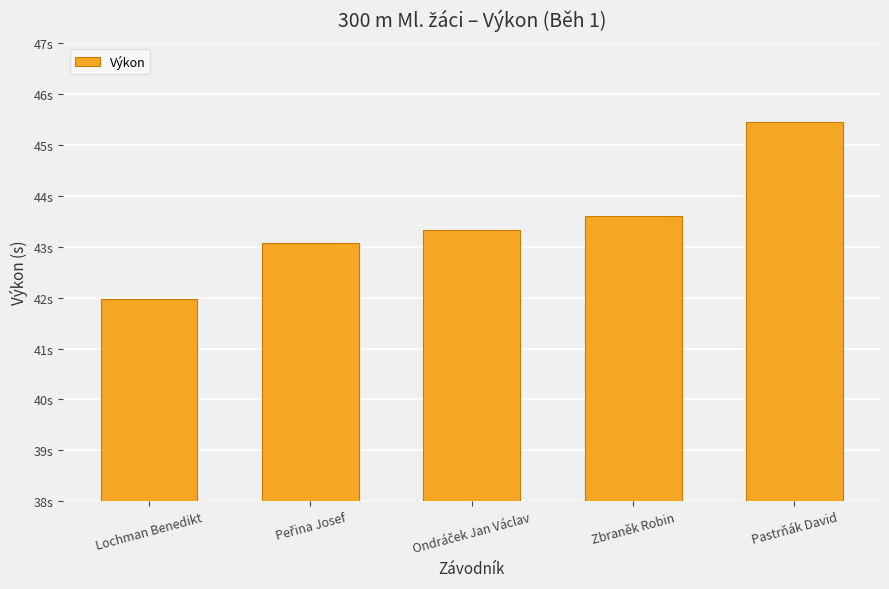

Are the bars horizontal?

No